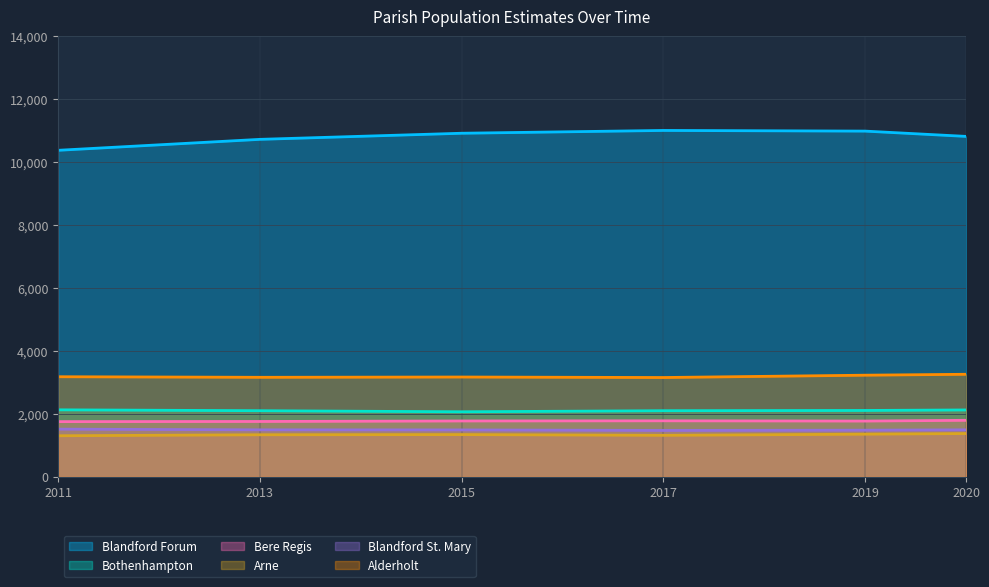

What is the difference between the second highest and minimum values in the Year 2019 series?

3085